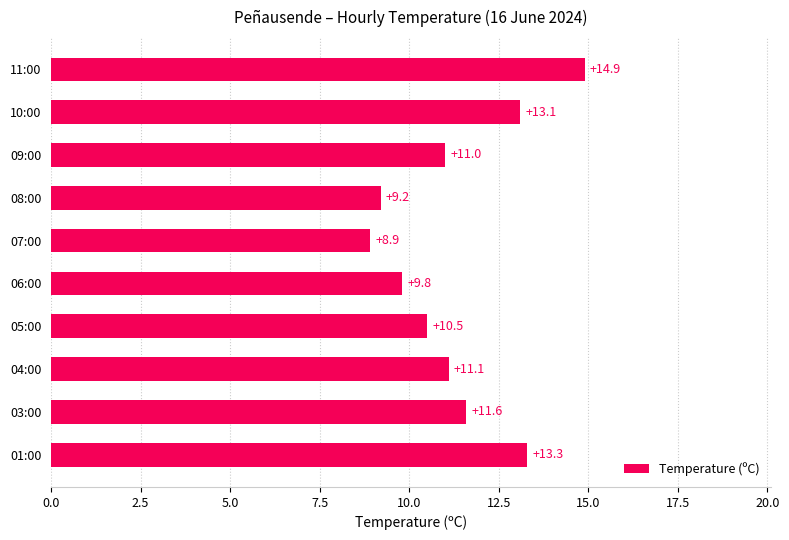

Rank the categories by value from lowest to highest.

07:00, 08:00, 06:00, 05:00, 09:00, 04:00, 03:00, 10:00, 01:00, 11:00